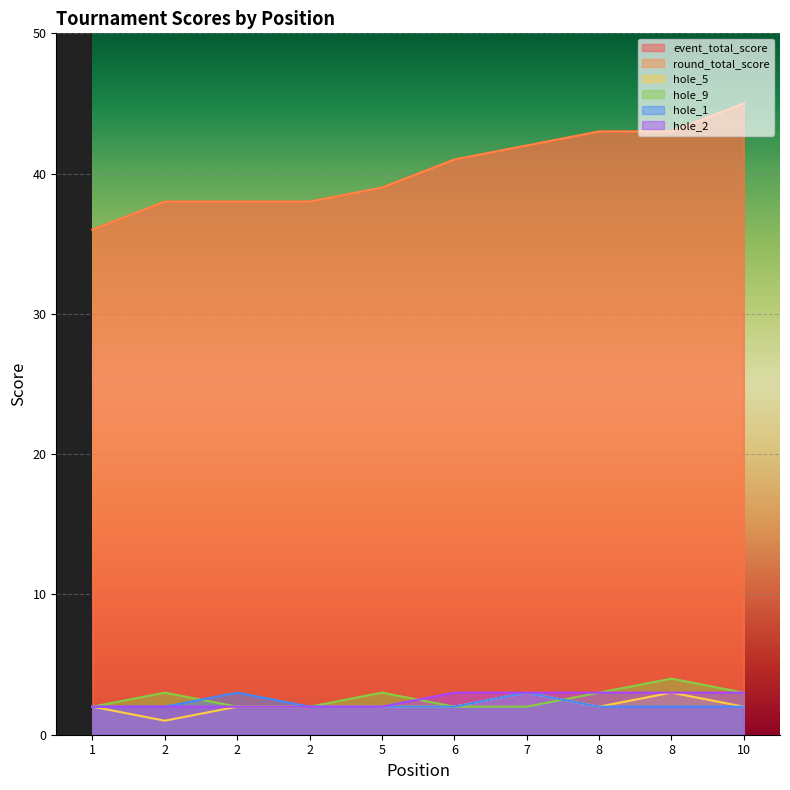

True or false: hole_5 and hole_2 cross at least once.

False